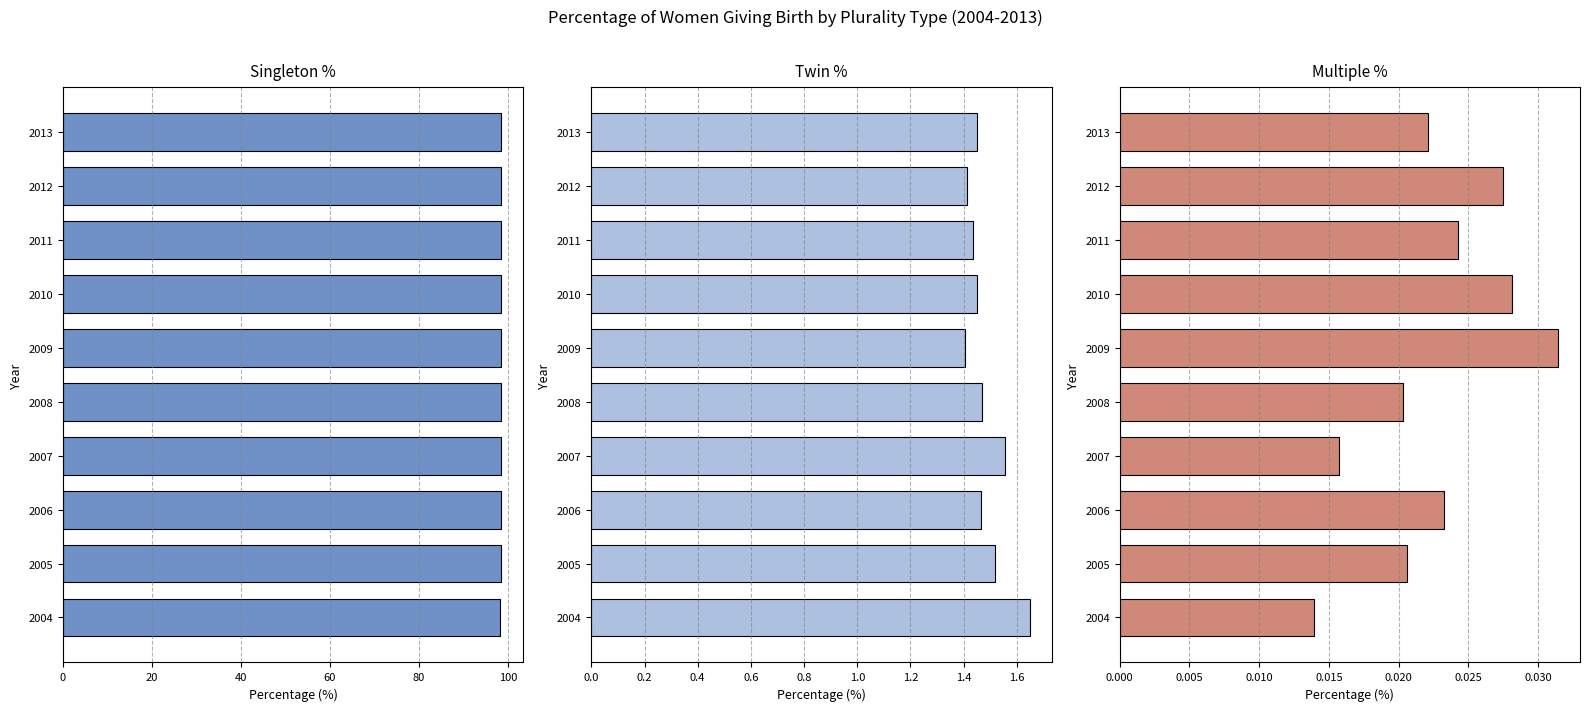

Rank the series by their maximum value, from highest to lowest.

Singleton %, Twin %, Multiple %